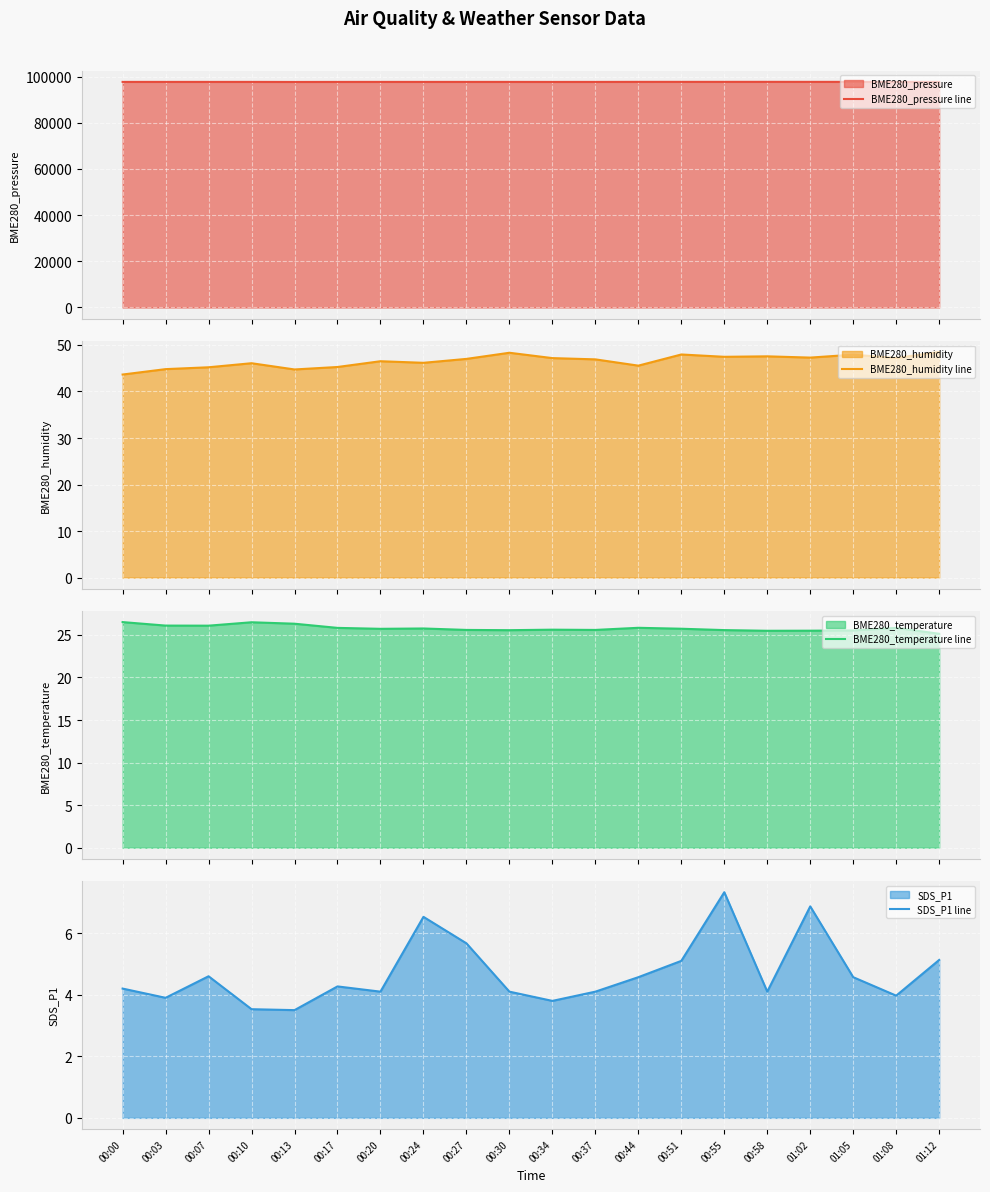

True or false: BME280_humidity line and BME280_temperature line cross at least once.

False